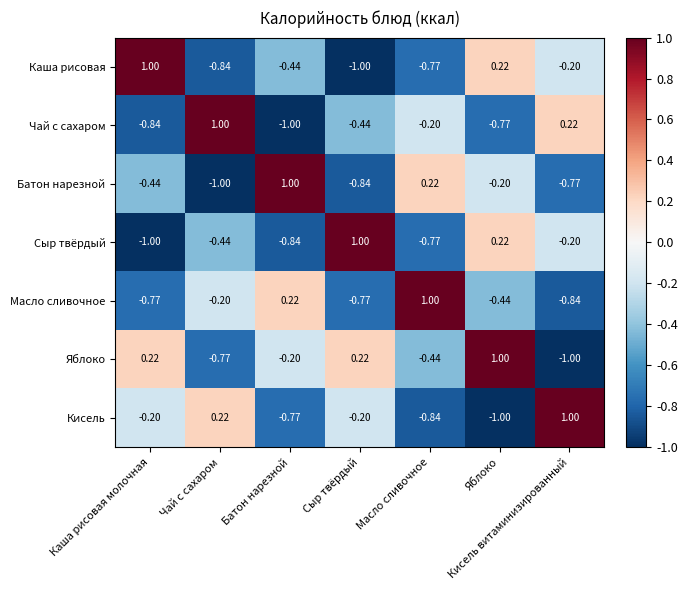

How many categories are shown in the chart?

7